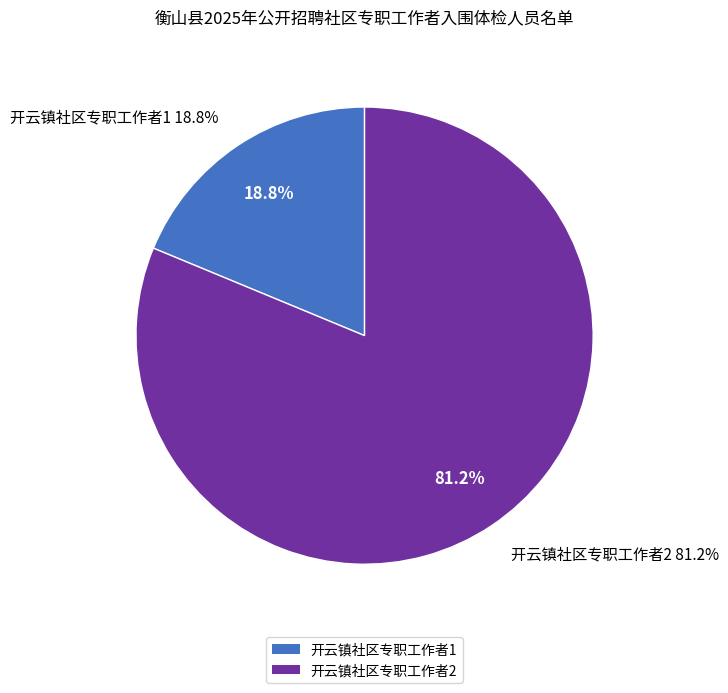

To the nearest percent, what is the combined percentage of 开云镇社区专职工作者2 and 开云镇社区专职工作者1?

100%